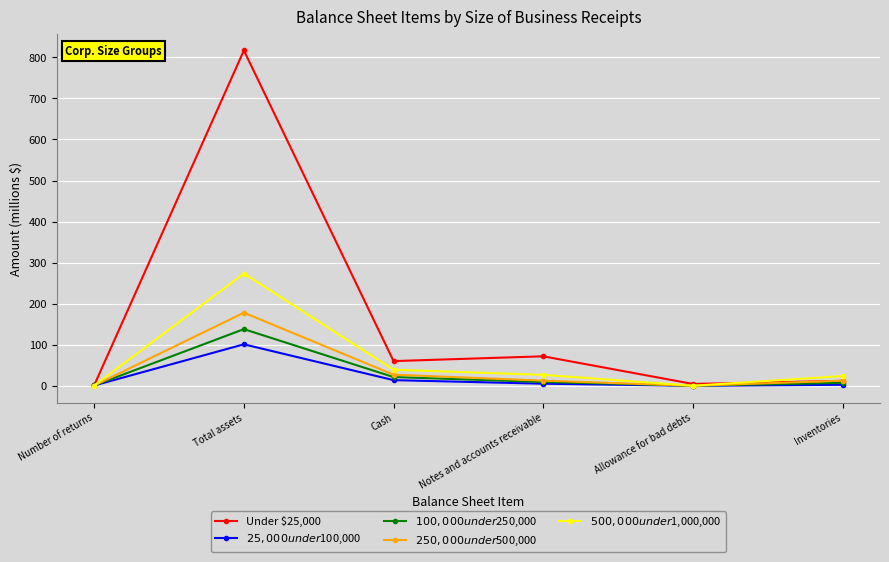

What is the lowest value of the $100,000 under $250,000 series?

0.3